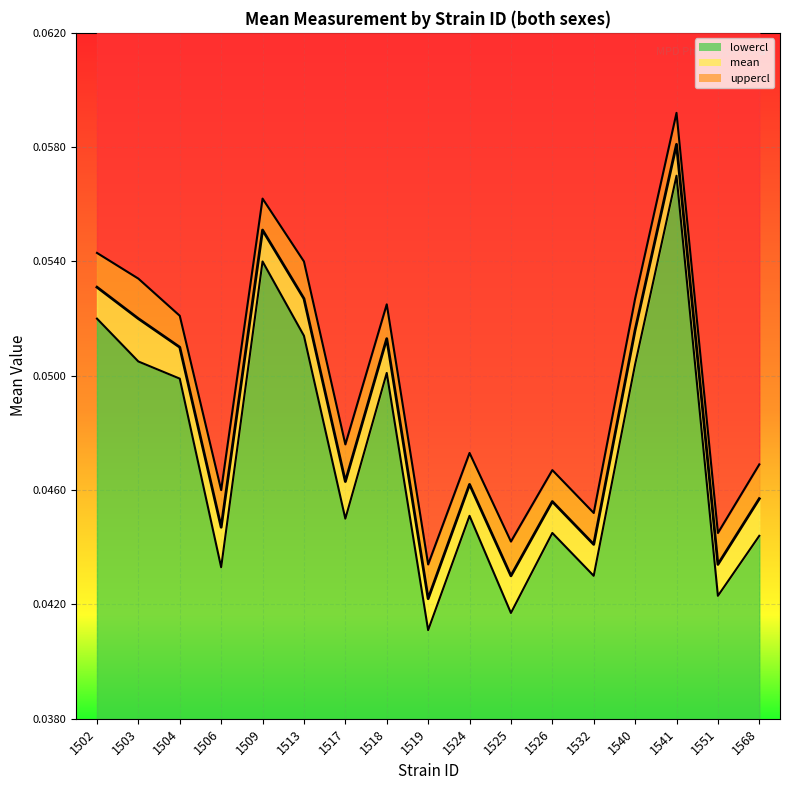

True or false: uppercl and lowercl intersect in this chart.

False